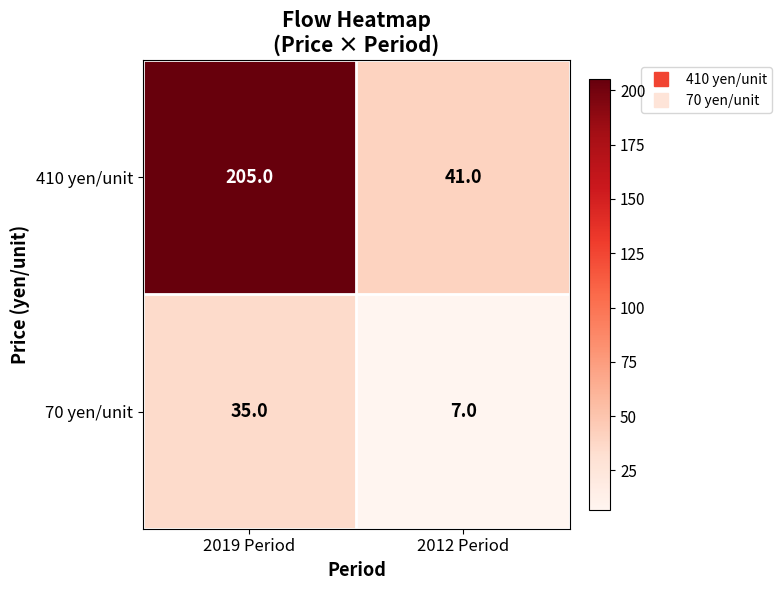

Is it true that 410 yen/unit equals 56 at 2012 Period?

False